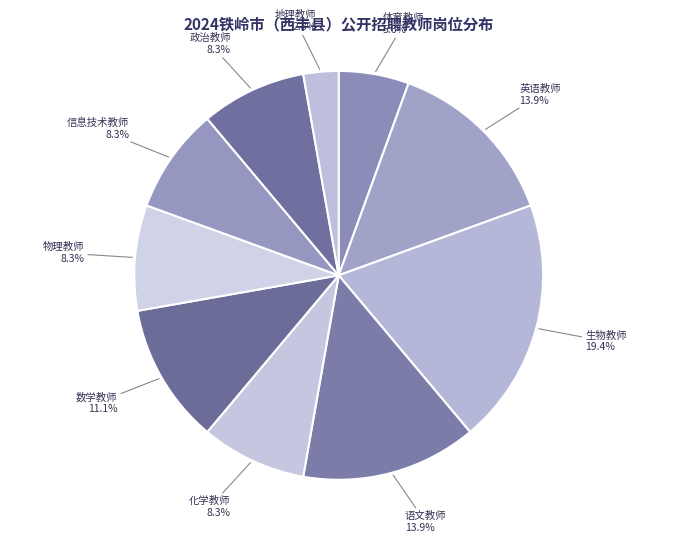

Is it true that 语文教师 is 14% of the pie?

True